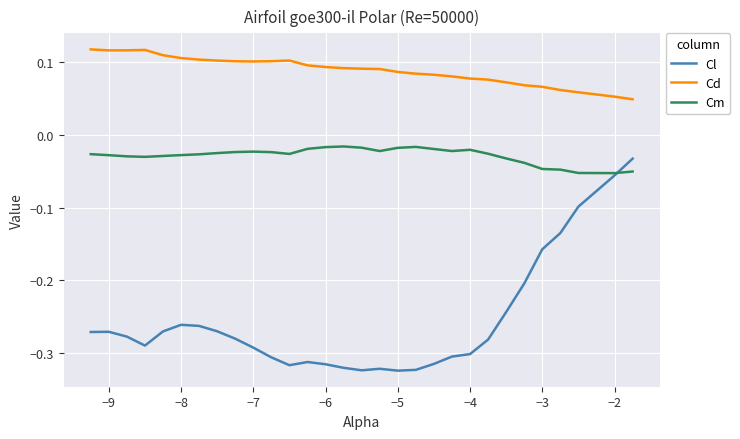

True or false: Cd and Cm cross at least once.

False